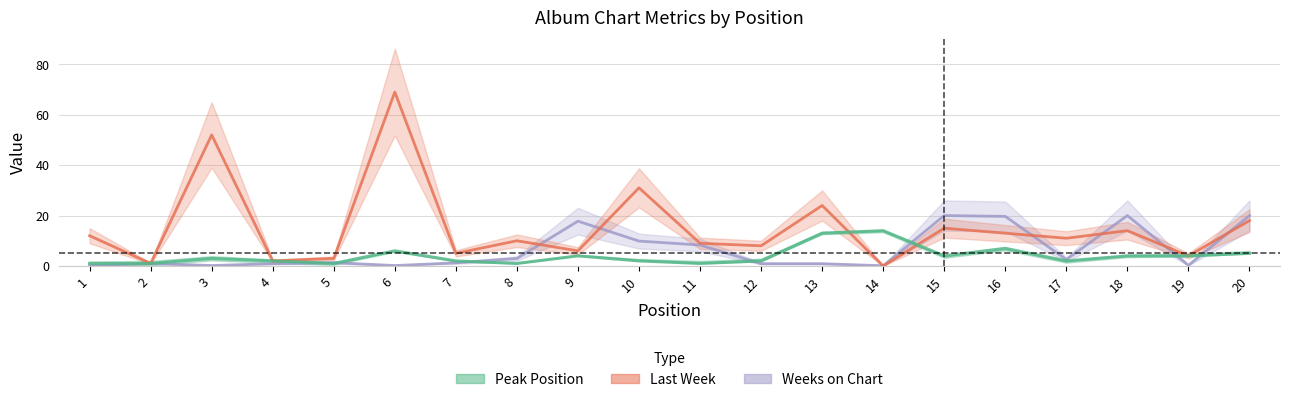

After their last crossing, which series has the higher values: Last Week or Weeks on Chart?

Weeks on Chart